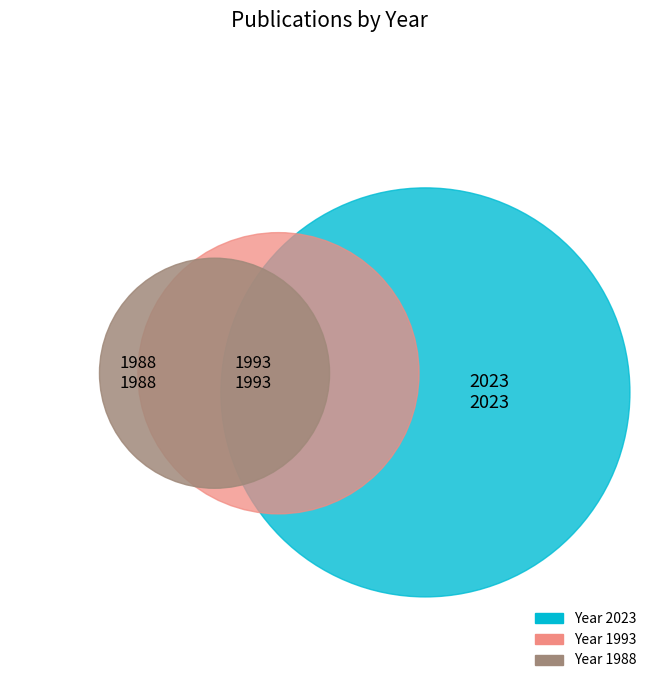

Is it true that 2023 is 47% of the pie?

False